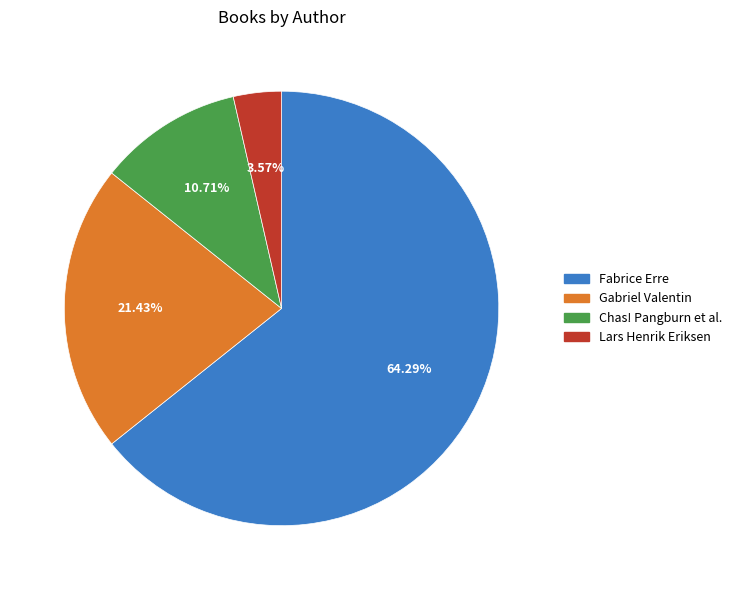

How many segments does this pie chart have?

4